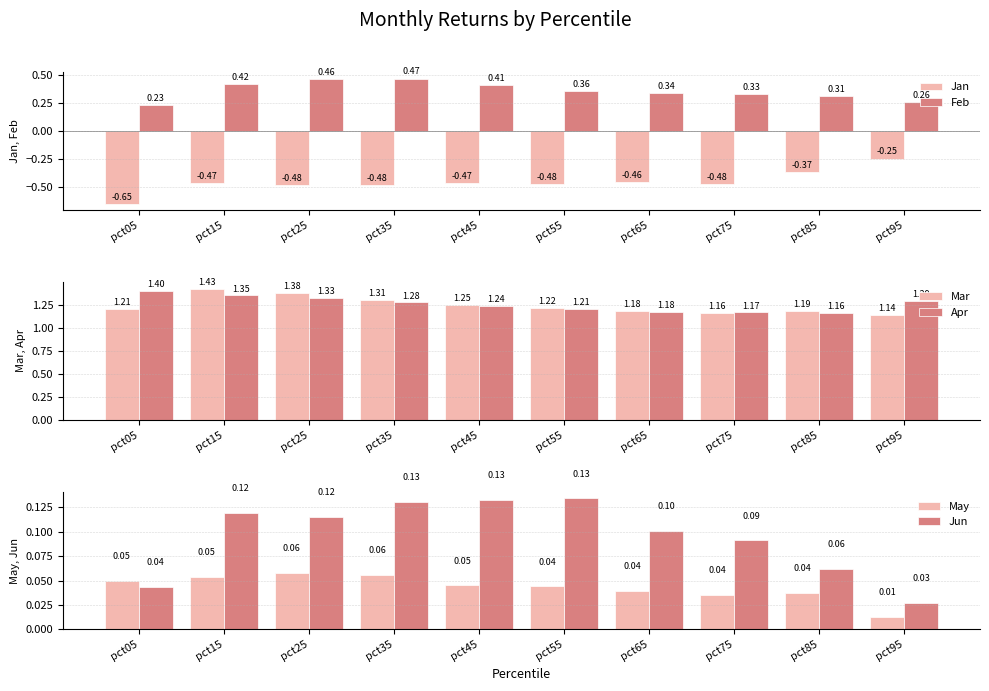

What is the value of the Apr bar at the 9th from the left?

1.2